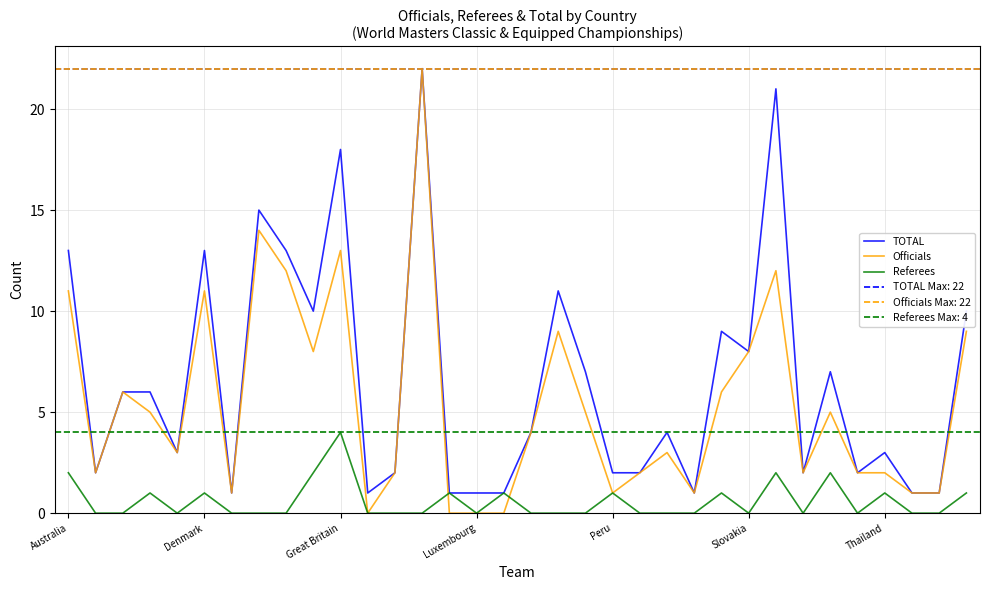

What is the maximum value for Referees?

4